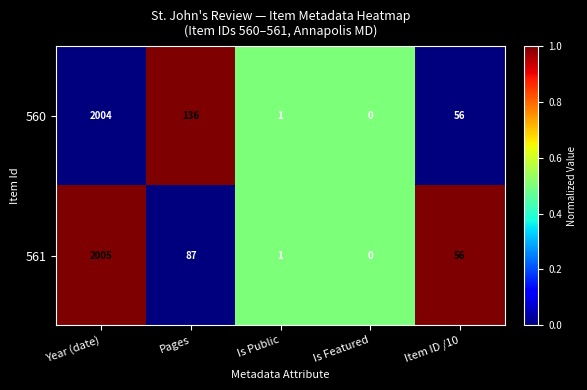

What is the approximate value of 560 at Pages, to the nearest 50?

150